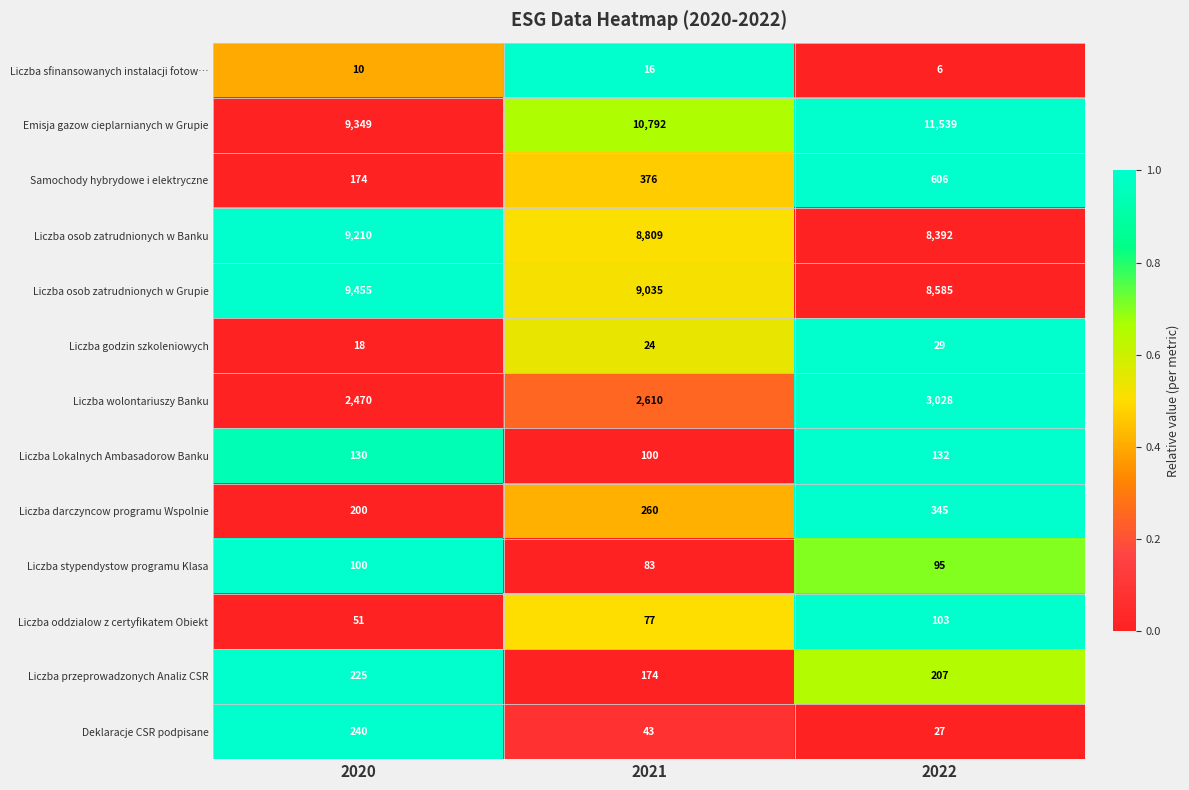

Which series has the largest total across all categories?

Emisja gazow cieplarnianych w Grupie